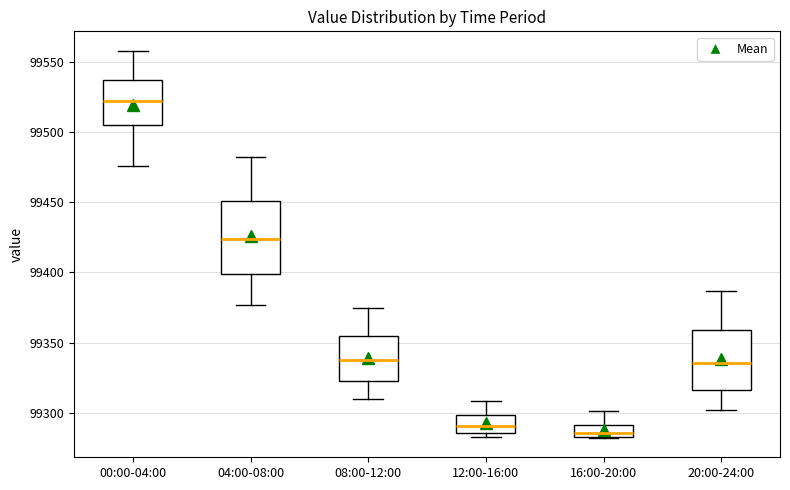

Which box's median line is the highest?

00:00-04:00